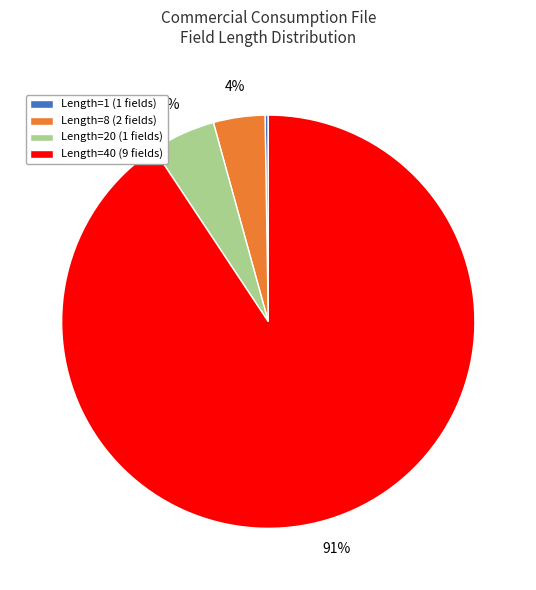

To the nearest percent, what is the difference between the Length=8 (2 fields) and Length=20 (1 fields) slice percentages?

1%